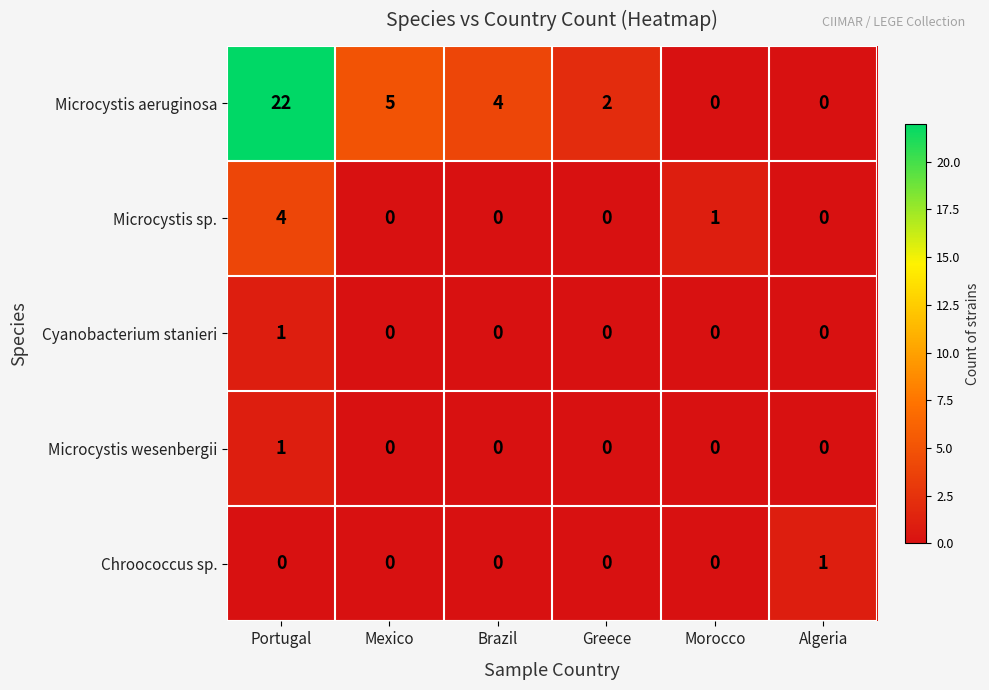

Which series has the largest range (max minus min)?

Microcystis aeruginosa